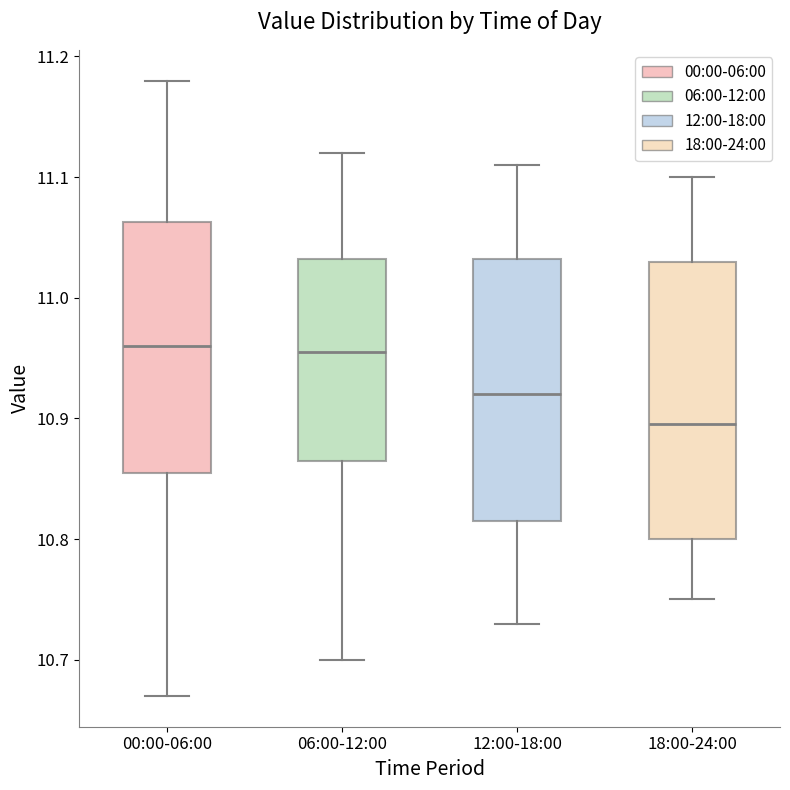

Reading left to right, read every box against the y-axis: the position of its median line, the range the box covers, and the ends of its whiskers. The values are not printed on the chart, so give them approximately, as read against the axis.

00:00-06:00: median 10.96, box 10.86 to 11.06, whiskers 10.67 to 11.18
06:00-12:00: median 10.96, box 10.87 to 11.03, whiskers 10.70 to 11.12
12:00-18:00: median 10.92, box 10.82 to 11.03, whiskers 10.73 to 11.11
18:00-24:00: median 10.90, box 10.80 to 11.03, whiskers 10.75 to 11.10